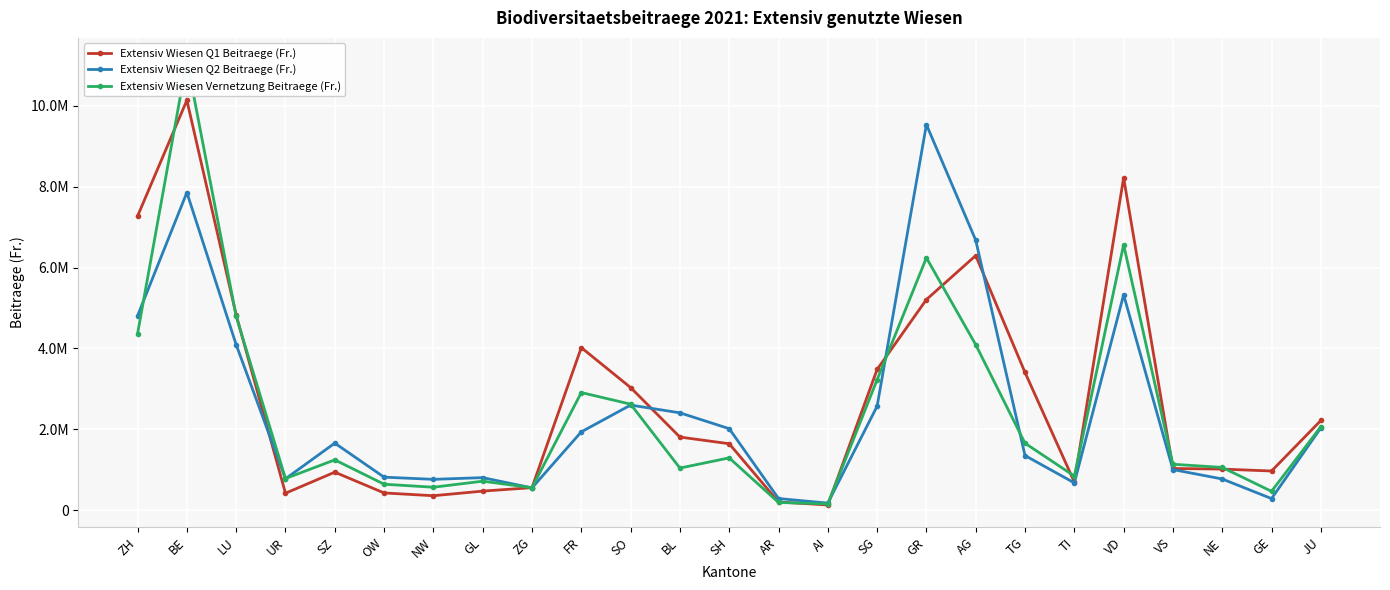

The value of Extensiv Wiesen Q2 Beitraege (Fr.) at ZG is 792623.6. True or false?

False